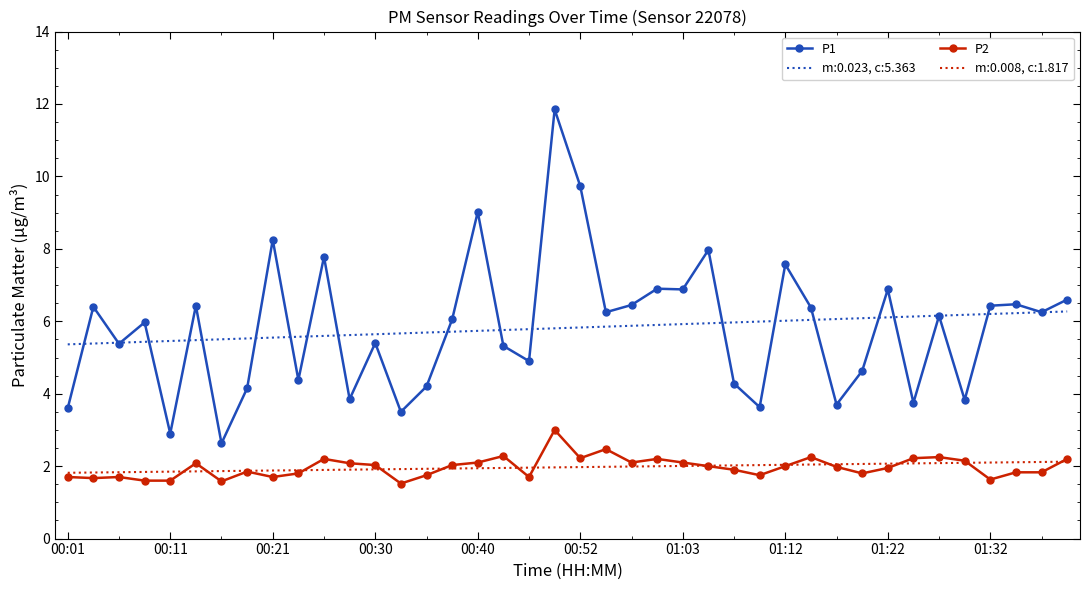

True or false: P1 and P2 cross at least once.

False